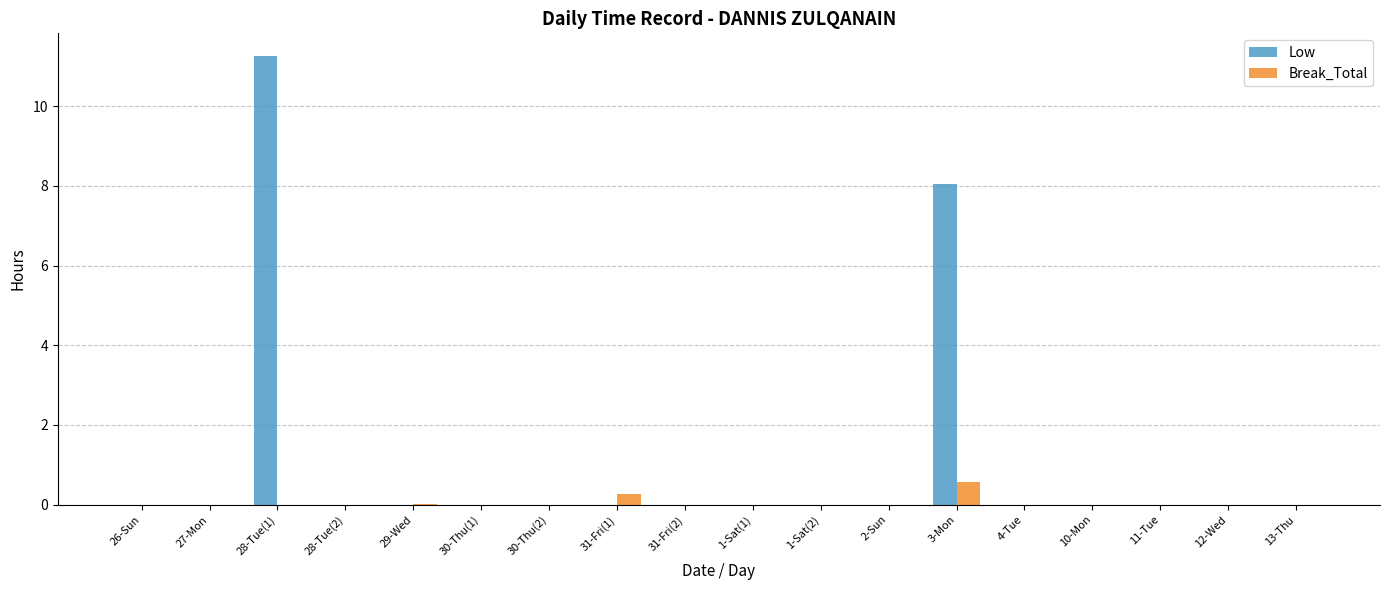

Are the bars grouped side by side (vs. stacked)?

Yes